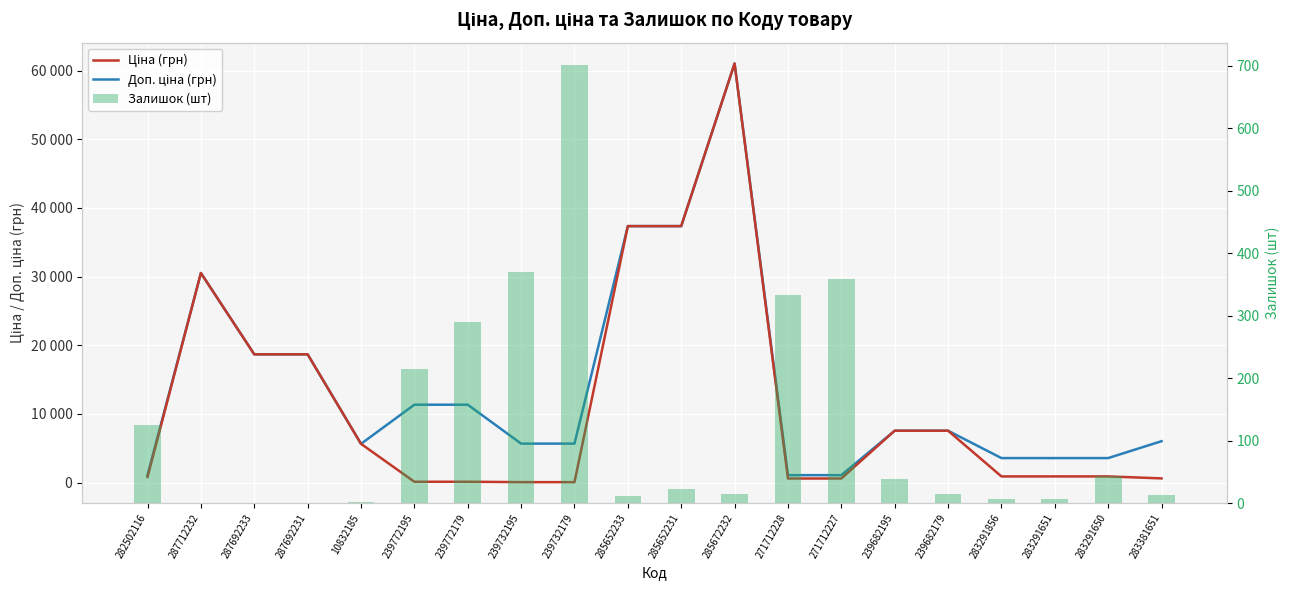

What are all the series names shown in the legend?

Доп. ціна (грн), Ціна (грн), Залишок (шт)